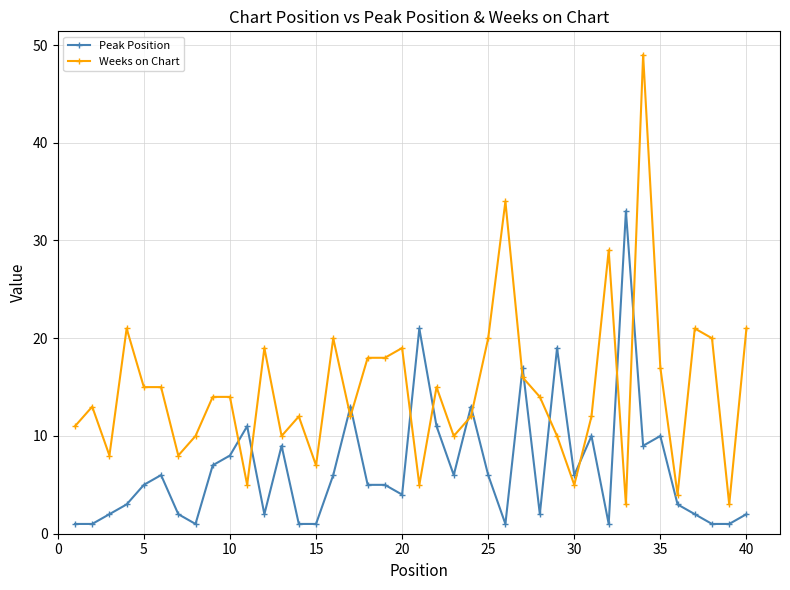

What is the difference between the second highest and minimum values in the Weeks on Chart series?

31